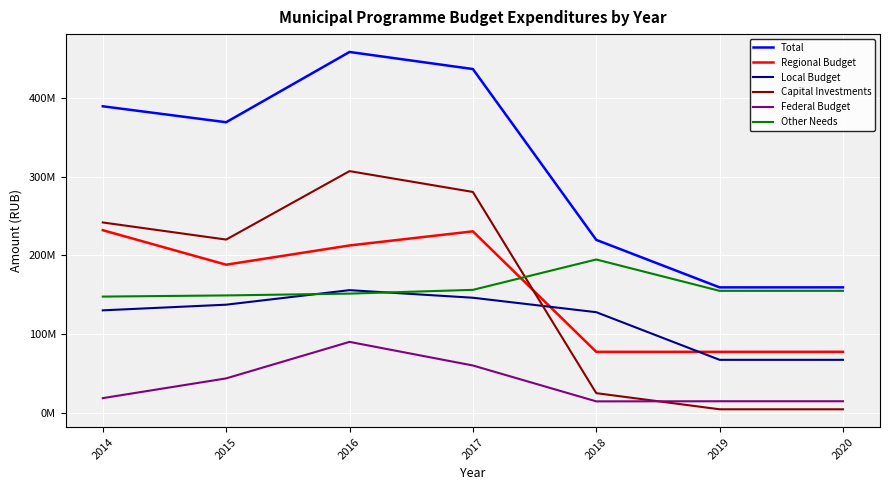

What is the value of the Other Needs point at the 4th from the left?

156178878.3